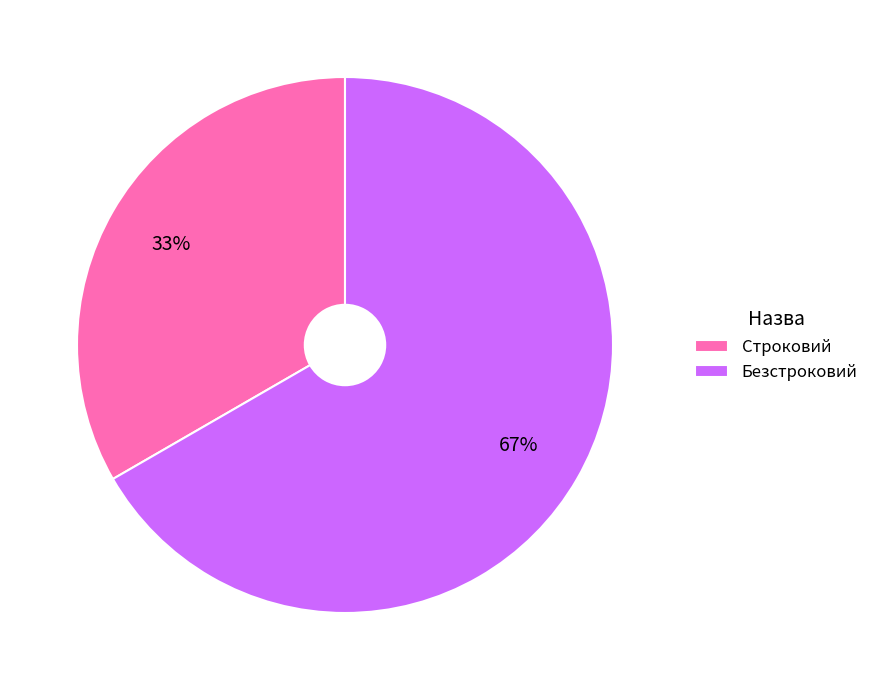

To the nearest percent, what is the average slice percentage?

50%